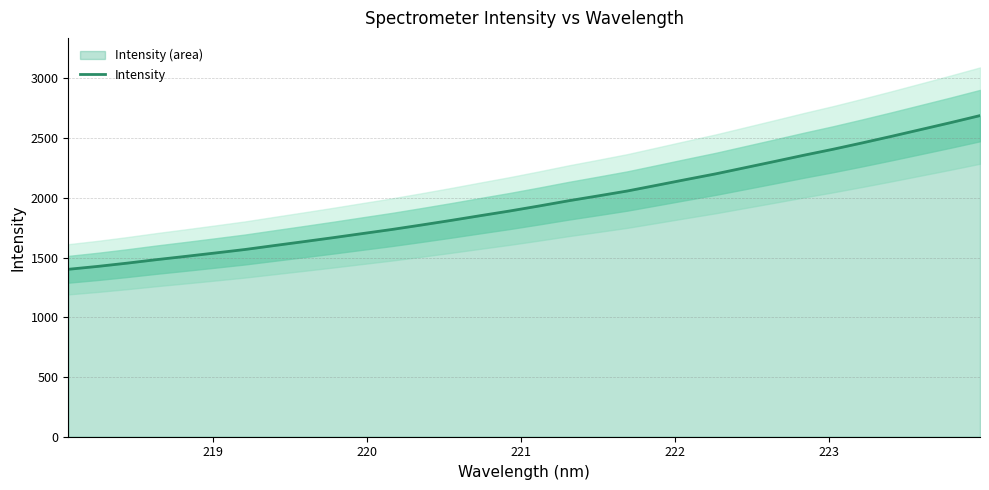

How many data points are above 1931?

16